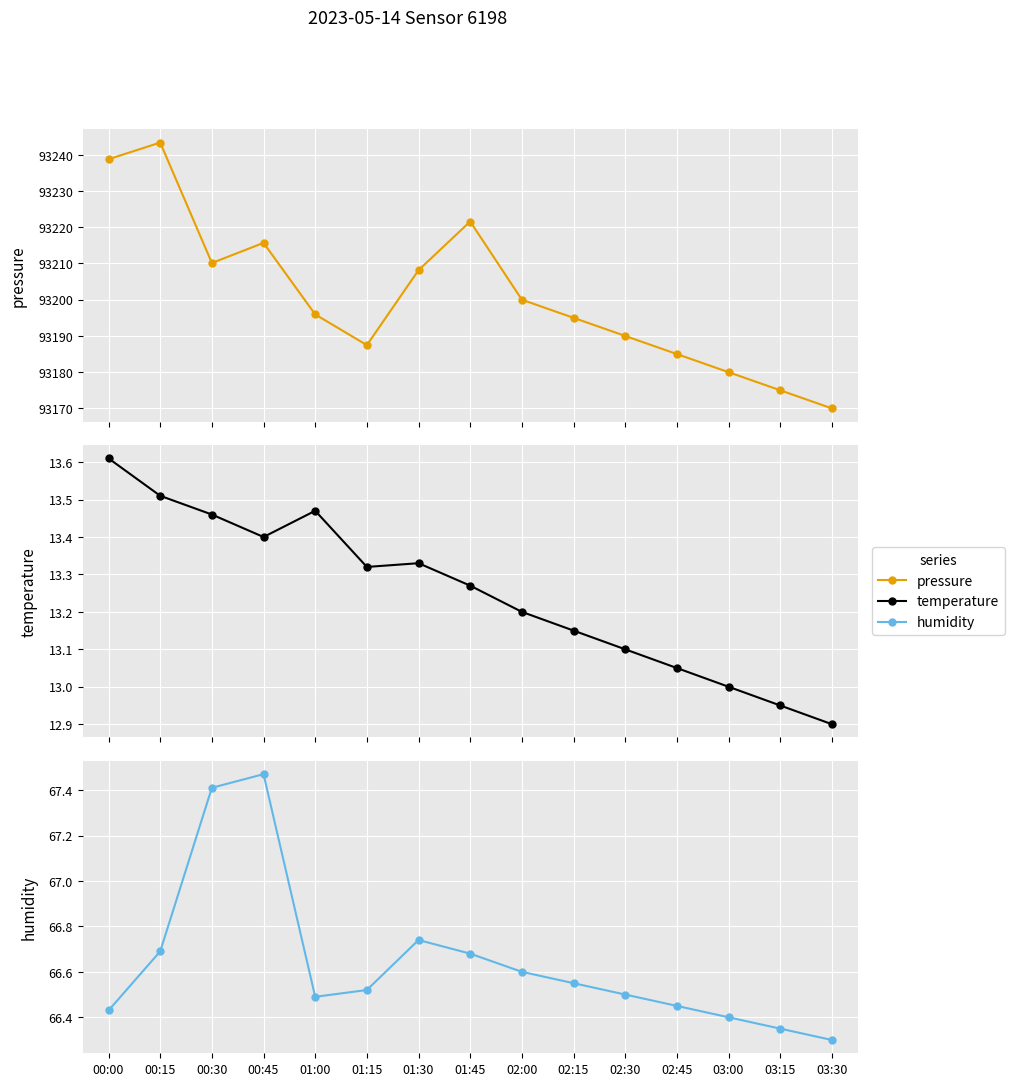

Read the humidity value at 00:45.

67.5